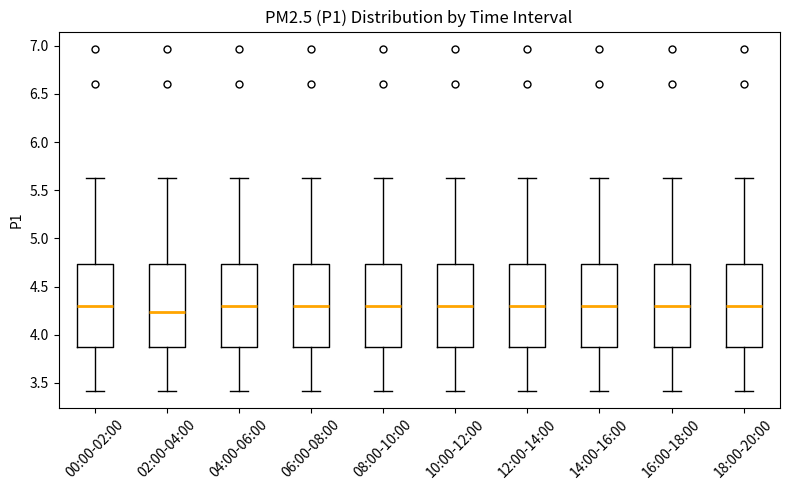

Reading left to right, transcribe this box plot: for each box, give where its median line is, the range the box spans, and where its two whiskers end, as read against the y-axis. The values are not printed on the chart, so give them approximately, as read against the axis.

00:00-02:00: median 4.30, box 3.90 to 4.75, whiskers 3.40 to 5.65
02:00-04:00: median 4.25, box 3.90 to 4.75, whiskers 3.40 to 5.65
04:00-06:00: median 4.30, box 3.90 to 4.75, whiskers 3.40 to 5.65
06:00-08:00: median 4.30, box 3.90 to 4.75, whiskers 3.40 to 5.65
08:00-10:00: median 4.30, box 3.90 to 4.75, whiskers 3.40 to 5.65
10:00-12:00: median 4.30, box 3.90 to 4.75, whiskers 3.40 to 5.65
12:00-14:00: median 4.30, box 3.90 to 4.75, whiskers 3.40 to 5.65
14:00-16:00: median 4.30, box 3.90 to 4.75, whiskers 3.40 to 5.65
16:00-18:00: median 4.30, box 3.90 to 4.75, whiskers 3.40 to 5.65
18:00-20:00: median 4.30, box 3.90 to 4.75, whiskers 3.40 to 5.65